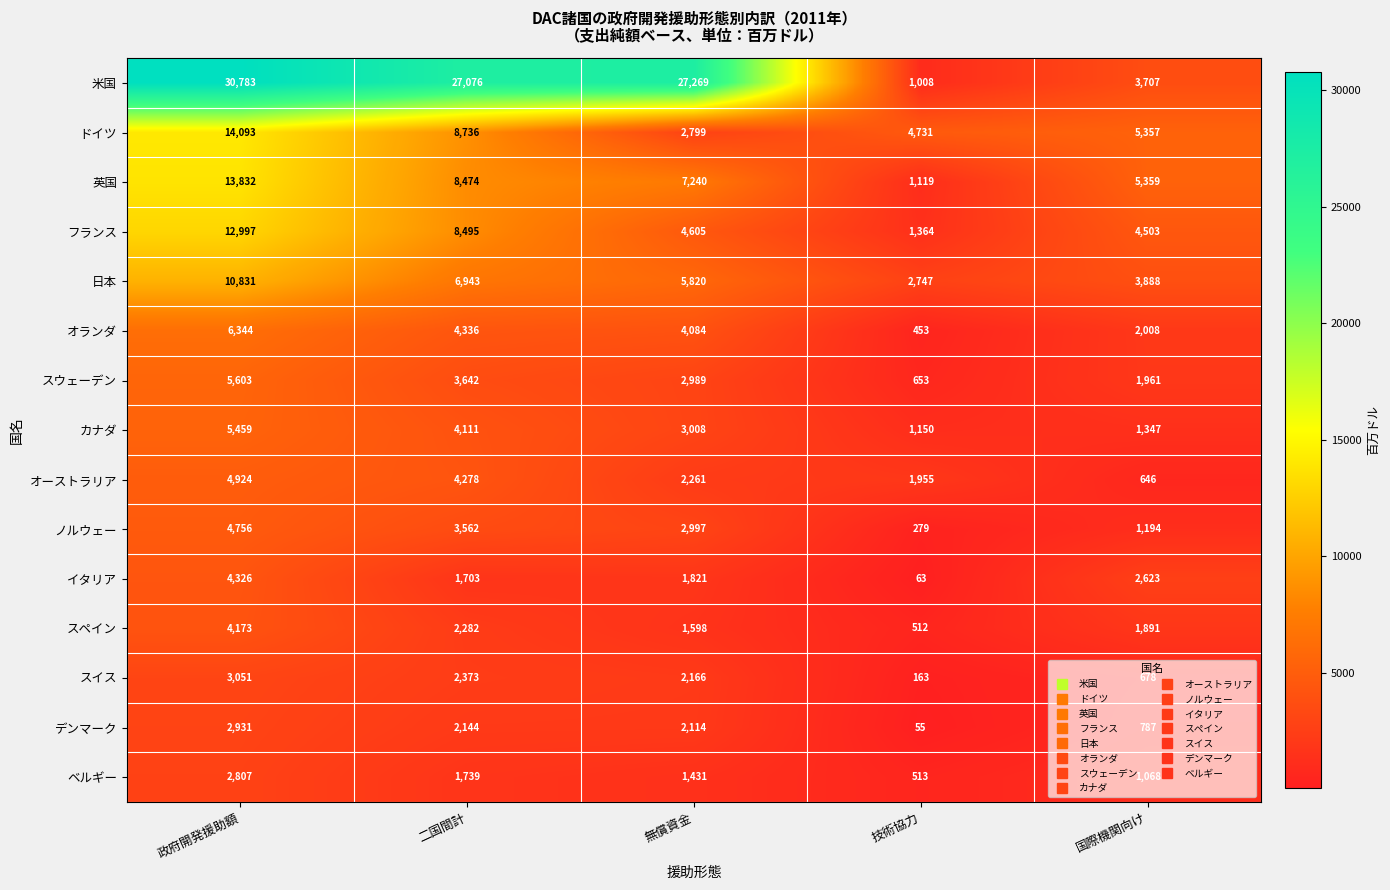

What is the smallest value displayed?

55